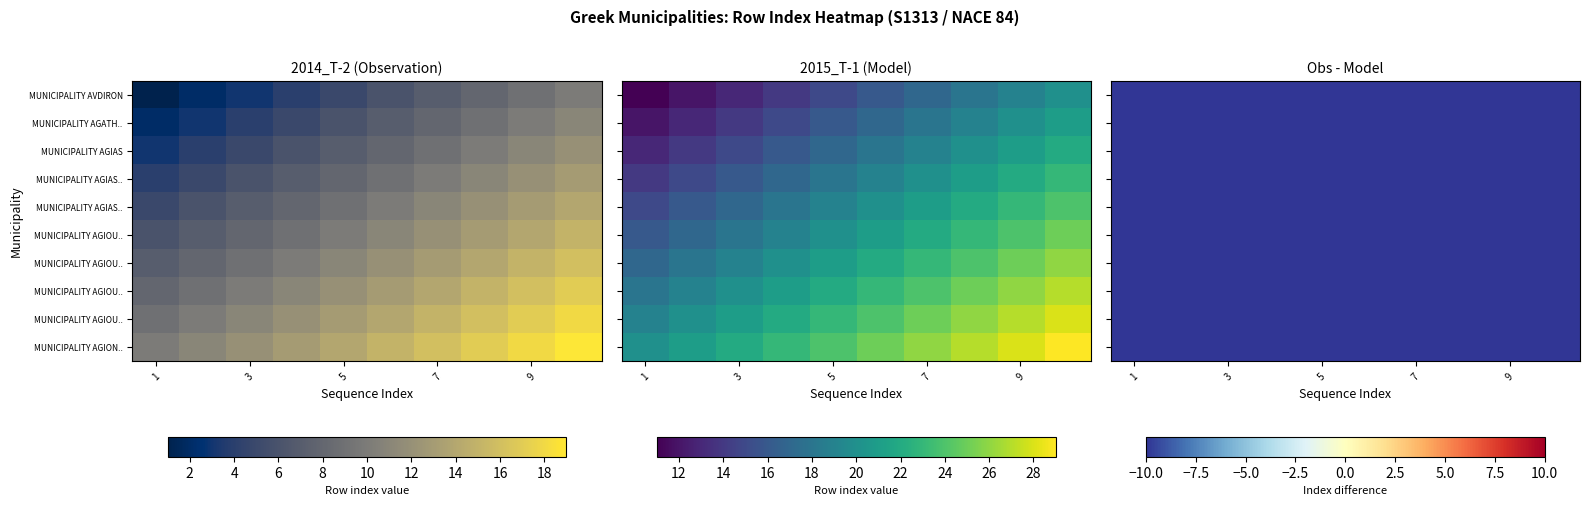

How many data points in MUNICIPALITY AGIOU EFSTRATIOU are less than 18?

10